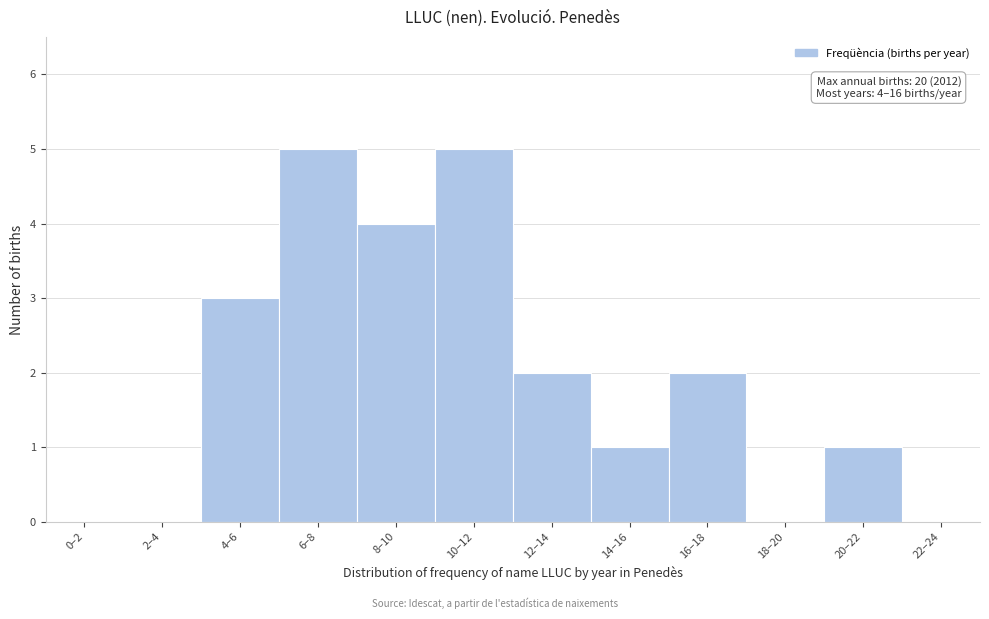

Reading left to right, extract all data points from this chart.

0–2=0	2–4=0	4–6=3	6–8=5	8–10=4	10–12=5	12–14=2	14–16=1	16–18=2	18–20=0	20–22=1	22–24=0